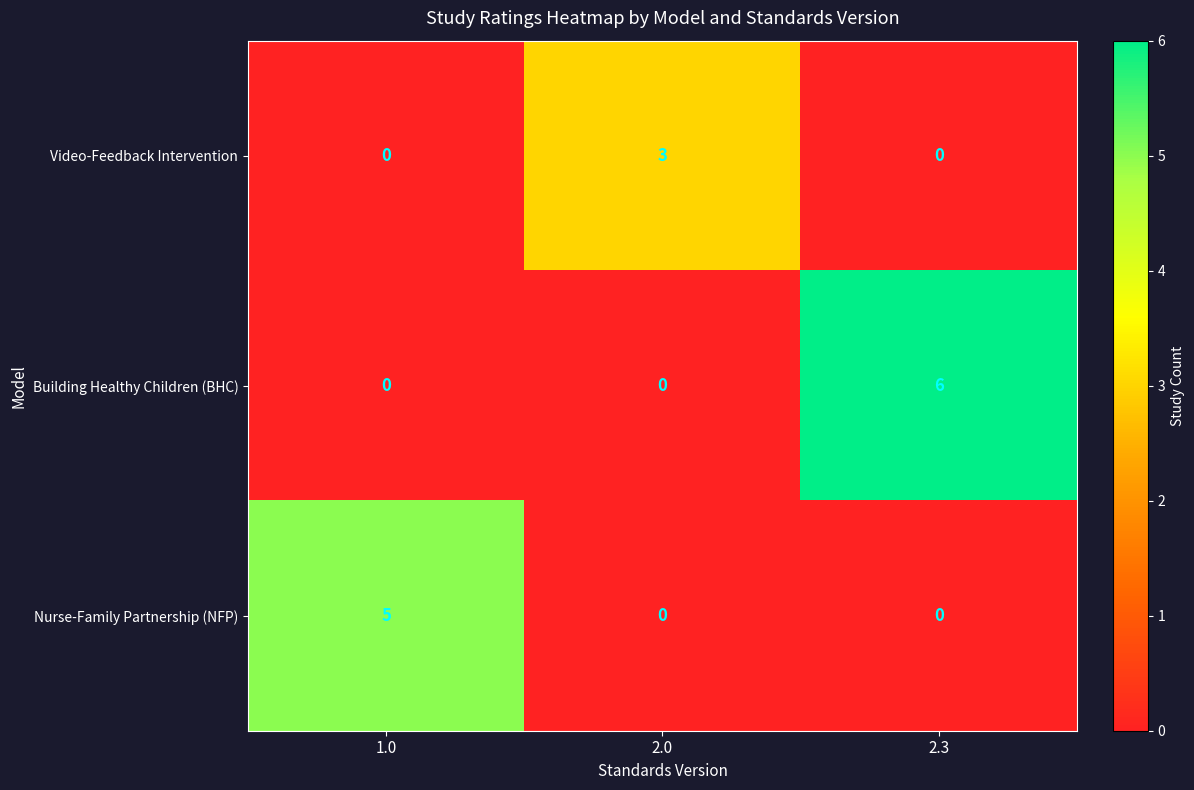

List the series in order of their peak value, lowest first.

row_0, row_2, row_1